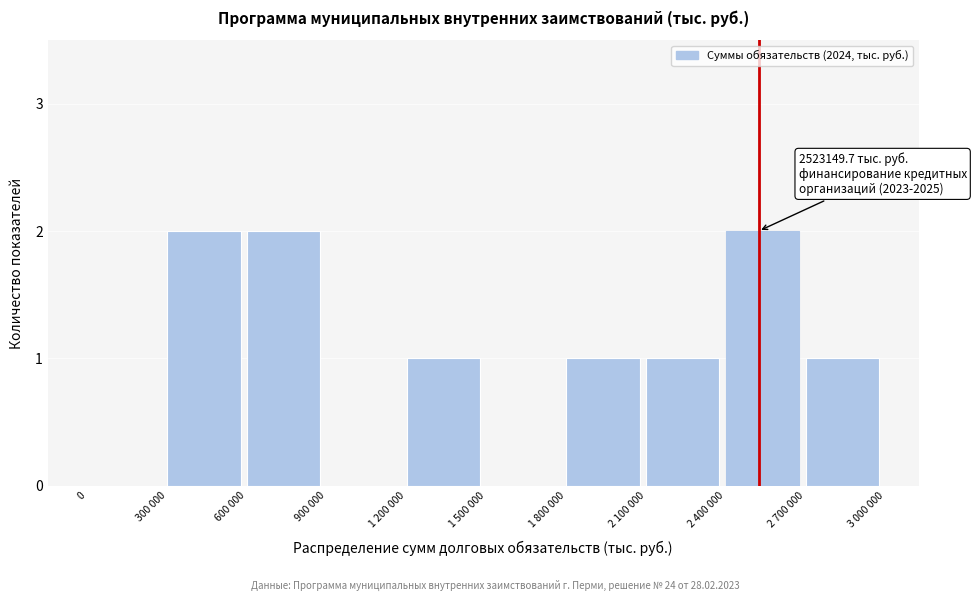

Reading left to right, what are all the values shown in this chart?

0=0	300 000=2	600 000=2	900 000=0	1 200 000=1	1 500 000=0	1 800 000=1	2 100 000=1	2 400 000=2	2 700 000=1